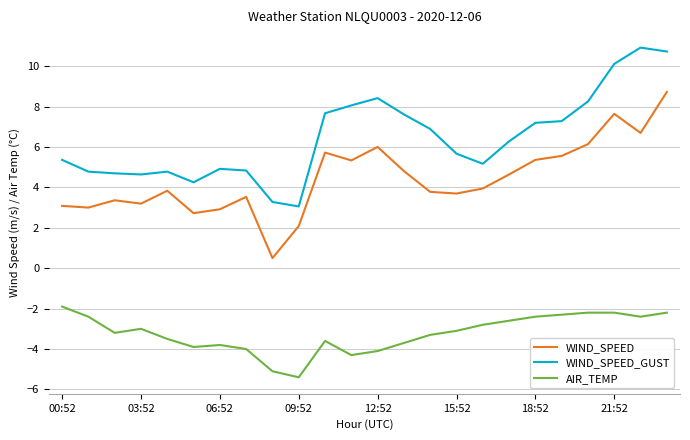

What is the difference between the maximum and minimum values in the AIR_TEMP series?

3.5